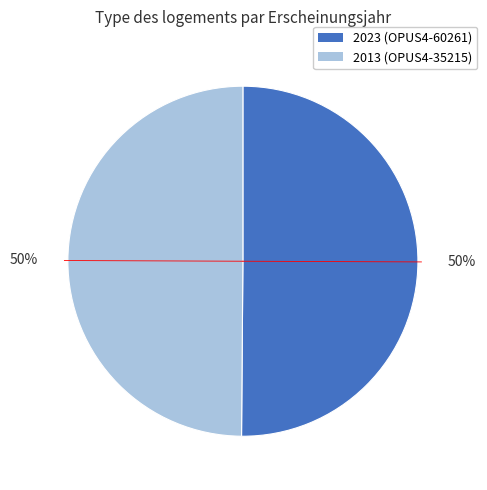

Which slice is the largest?

OPUS4-60261